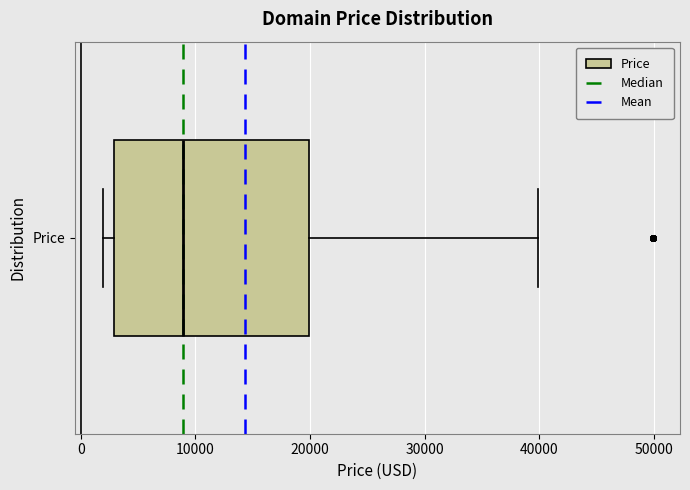

Transcribe this box plot: give where the median line is, the range the box spans, and where the two whiskers end, as read against the x-axis. The values are not printed on the chart, so give them approximately, as read against the axis.

median 9000, box 3000 to 20000, whiskers 2000 to 40000